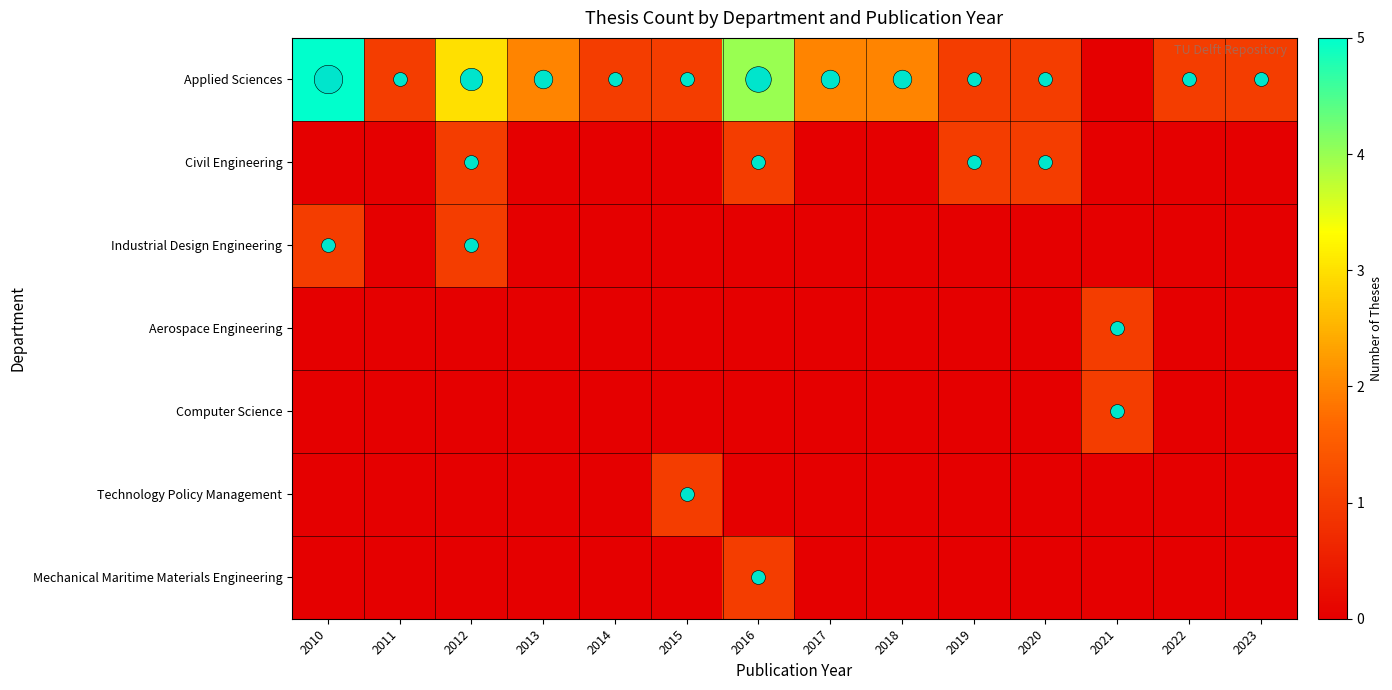

What is the maximum value shown in the chart?

5